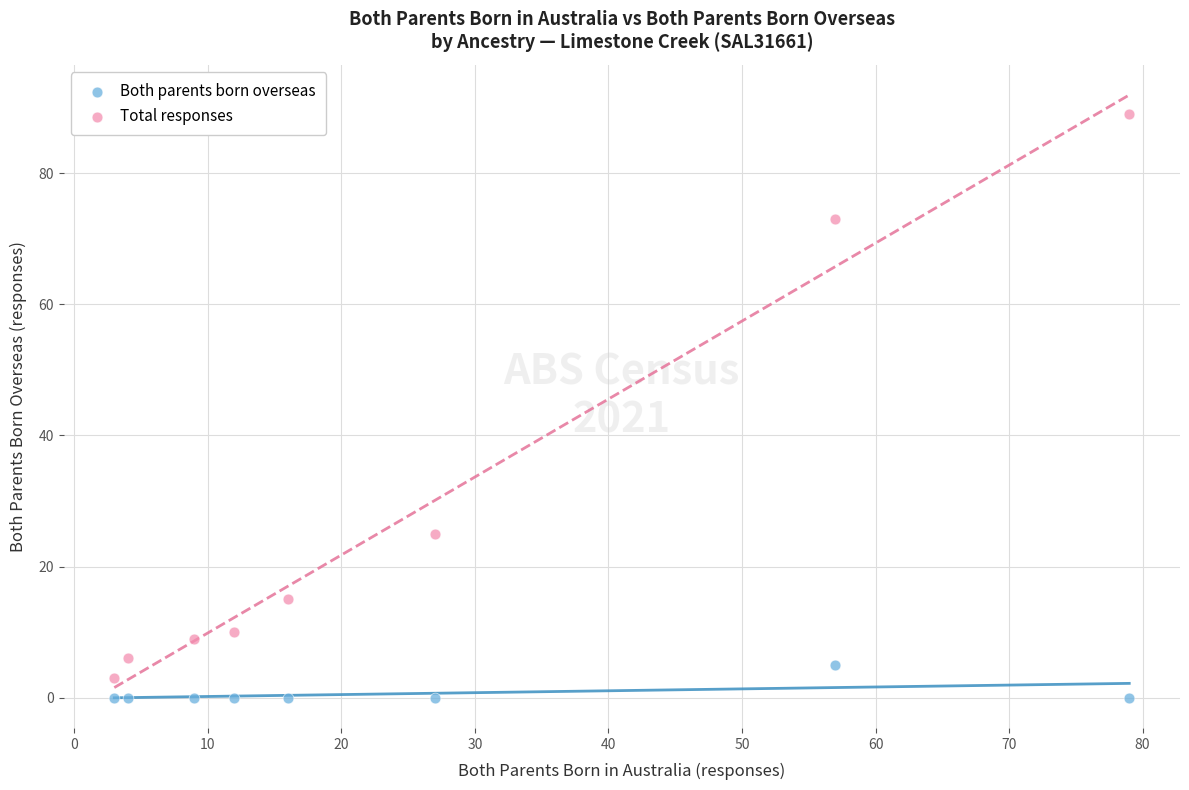

Across all data points, what is the range of X values (max minus min)?

76